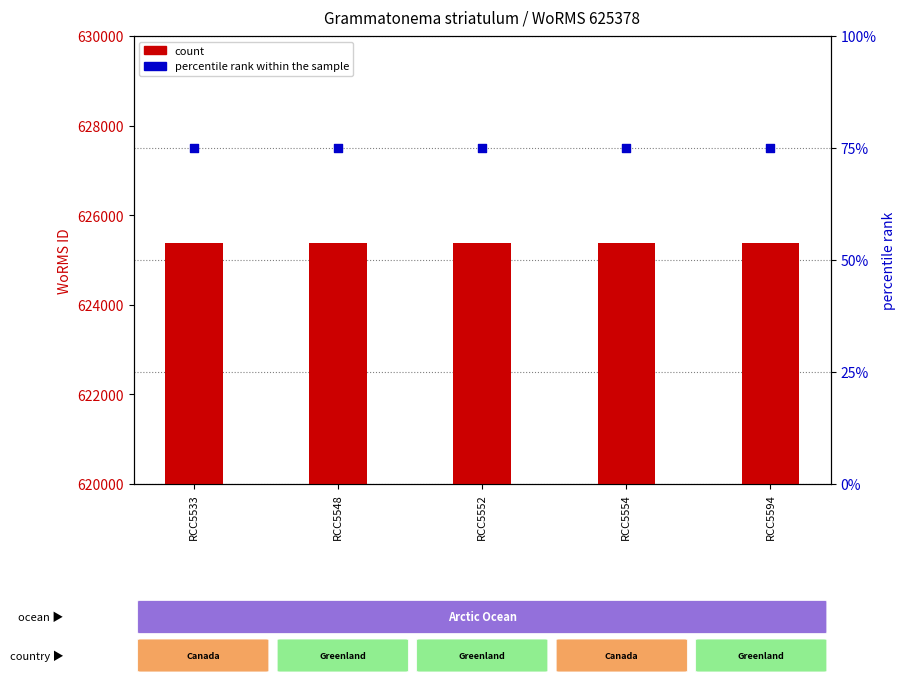

Which series has the widest spread of Y values?

count